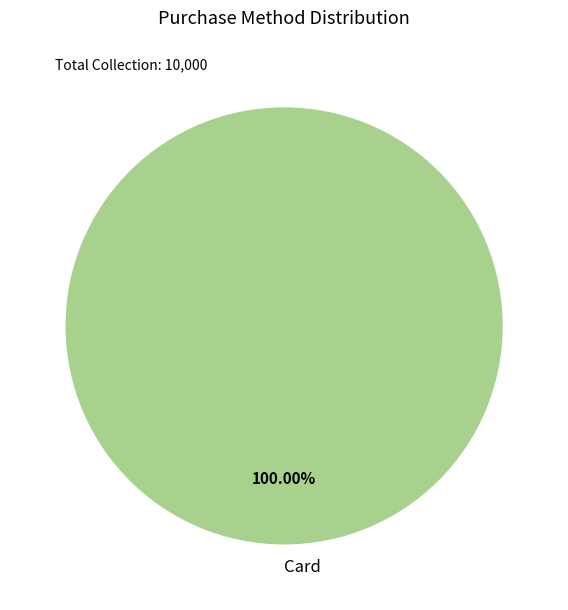

Is Card the majority of the pie?

Yes